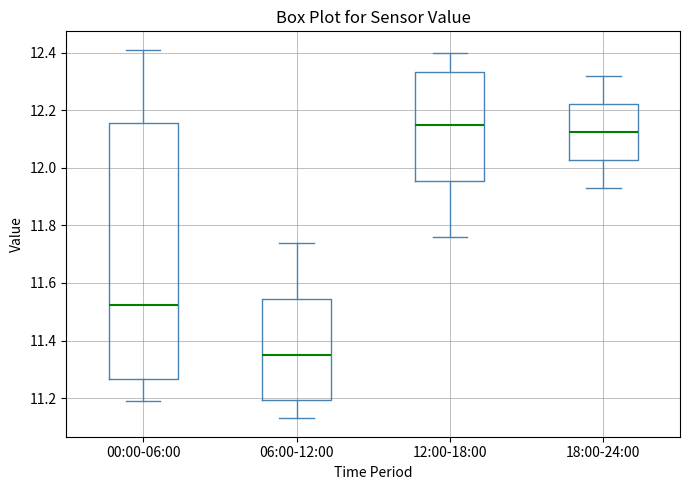

Reading left to right, read every box against the y-axis: the position of its median line, the range the box covers, and the ends of its whiskers. The values are not printed on the chart, so give them approximately, as read against the axis.

00:00-06:00: median 11.52, box 11.26 to 12.16, whiskers 11.20 to 12.42
06:00-12:00: median 11.36, box 11.20 to 11.54, whiskers 11.14 to 11.74
12:00-18:00: median 12.16, box 11.96 to 12.34, whiskers 11.76 to 12.40
18:00-24:00: median 12.12, box 12.02 to 12.22, whiskers 11.94 to 12.32